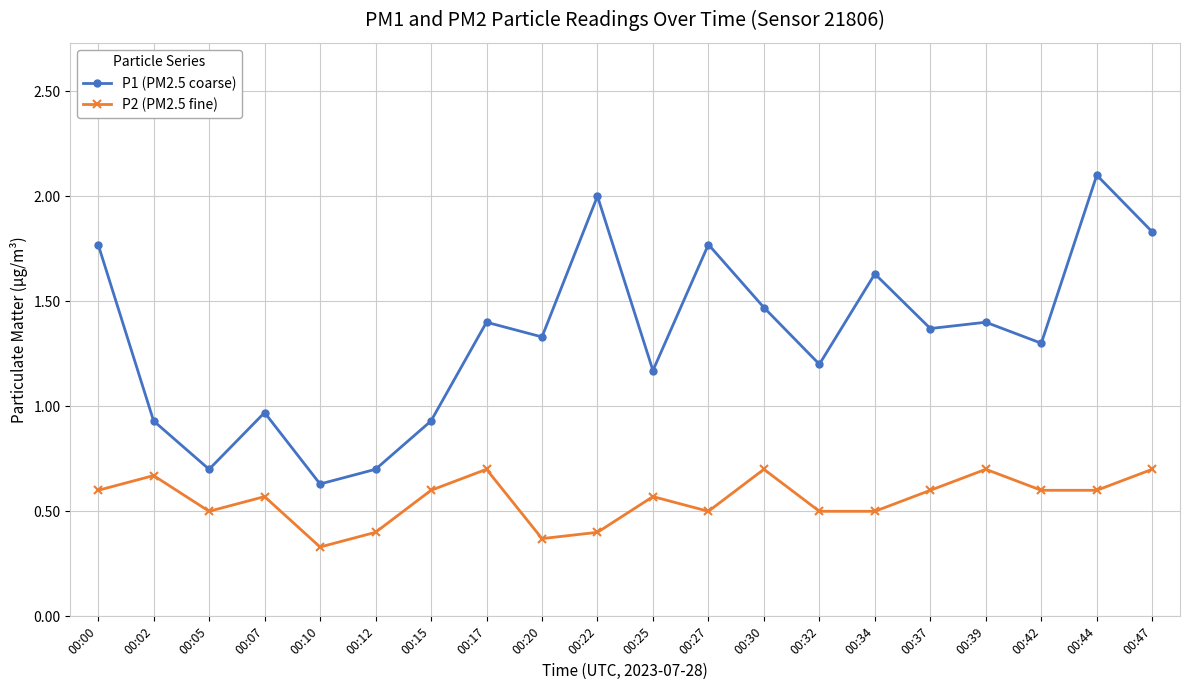

At which label does P1 (PM2.5 coarse) reach its peak?

00:44